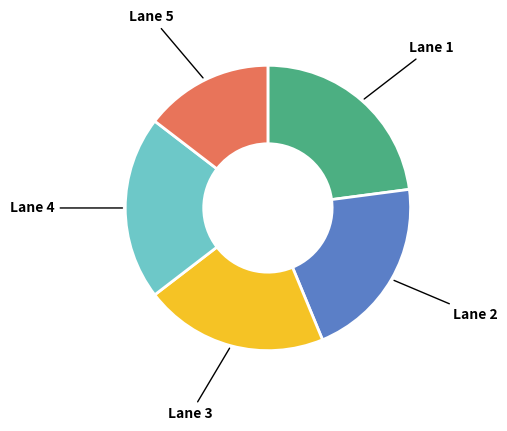

Does Lane 3 represent more than half of the total?

No